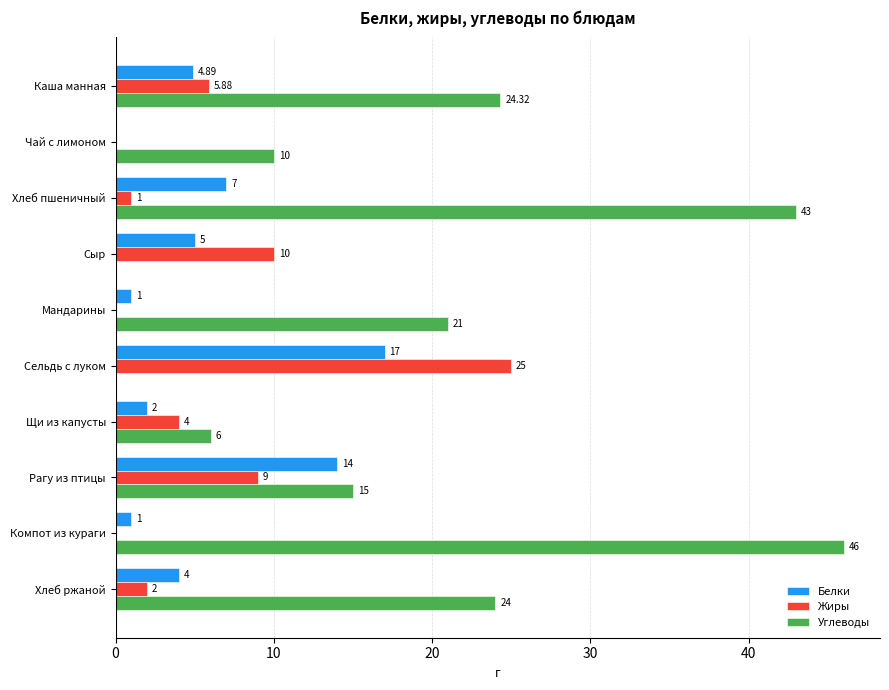

Which series has the largest total across all categories?

Углеводы